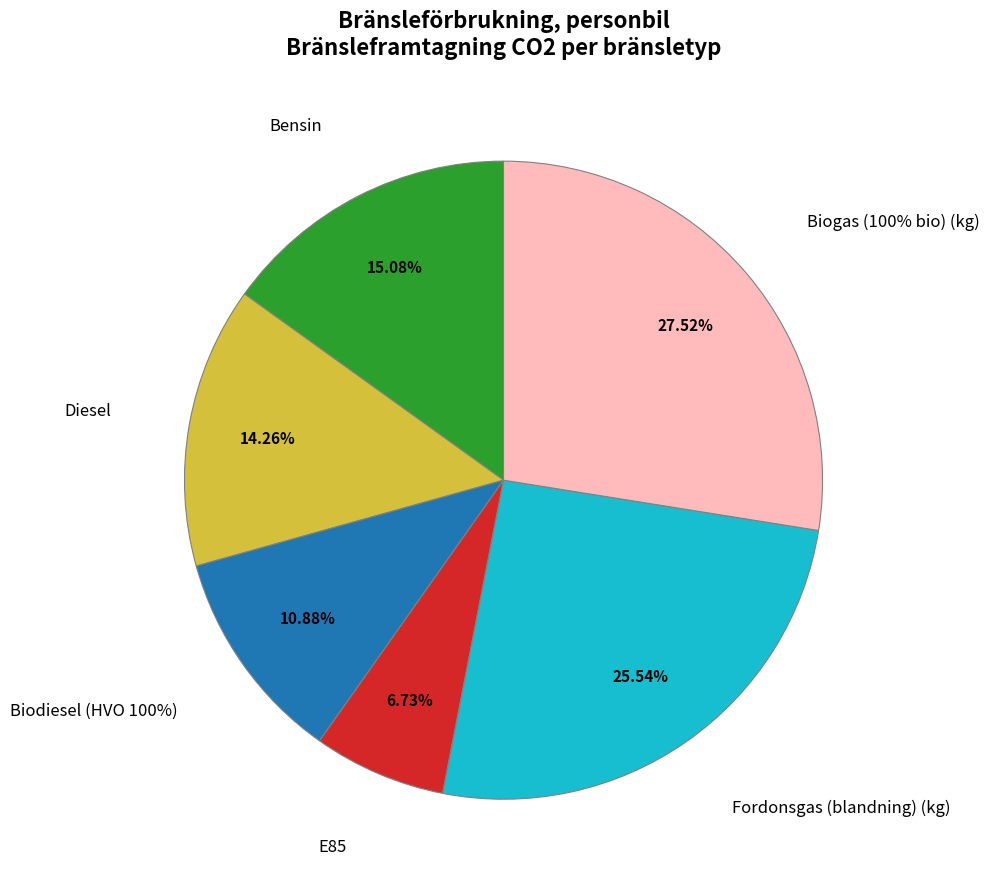

Does Biogas (100% bio) (kg) account for over 50% of the chart?

No